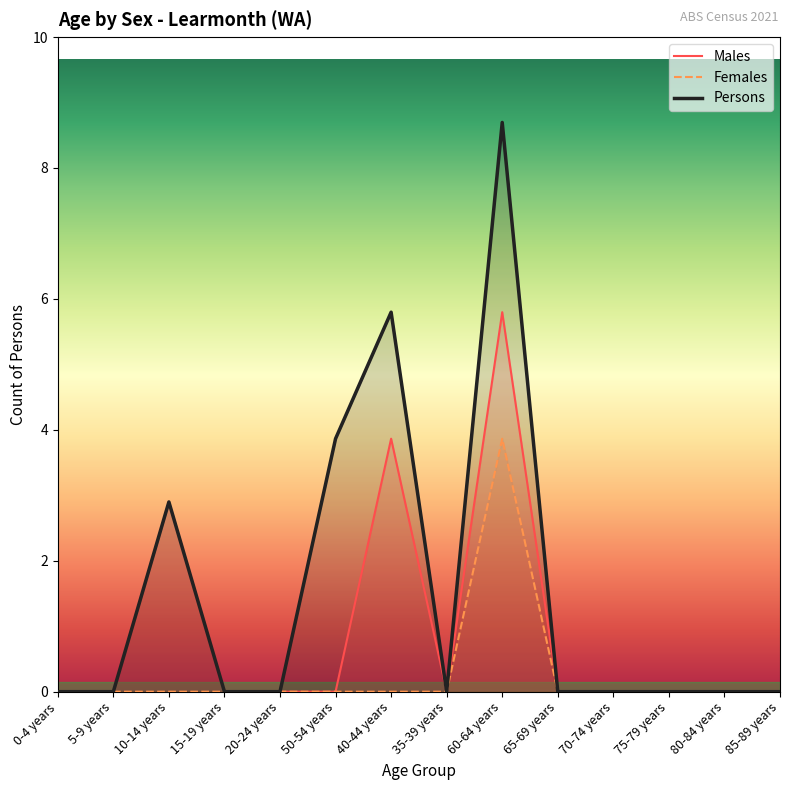

Reading right to left, extract all data points from this chart.

Males: 85-89 years=0	80-84 years=0	75-79 years=0	70-74 years=0	65-69 years=0	60-64 years=6	35-39 years=0	40-44 years=4	50-54 years=0	20-24 years=0	15-19 years=0	10-14 years=3	5-9 years=0	0-4 years=0
Females: 85-89 years=0	80-84 years=0	75-79 years=0	70-74 years=0	65-69 years=0	60-64 years=4	35-39 years=0	40-44 years=0	50-54 years=0	20-24 years=0	15-19 years=0	10-14 years=0	5-9 years=0	0-4 years=0
Persons: 85-89 years=0	80-84 years=0	75-79 years=0	70-74 years=0	65-69 years=0	60-64 years=9	35-39 years=0	40-44 years=6	50-54 years=4	20-24 years=0	15-19 years=0	10-14 years=3	5-9 years=0	0-4 years=0